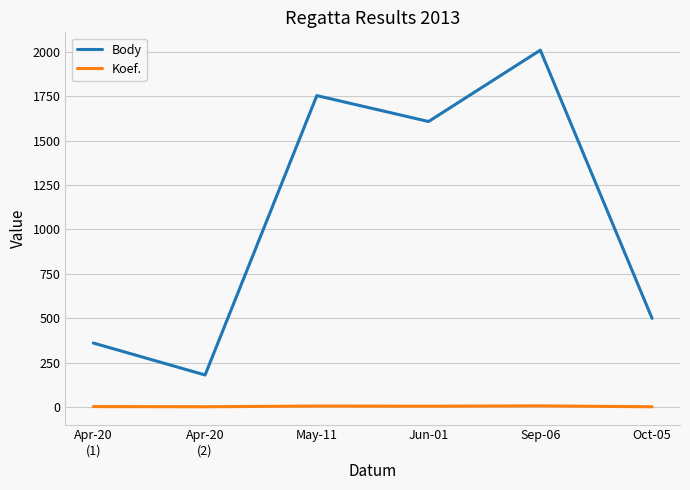

Which series has the largest range (max minus min)?

Body